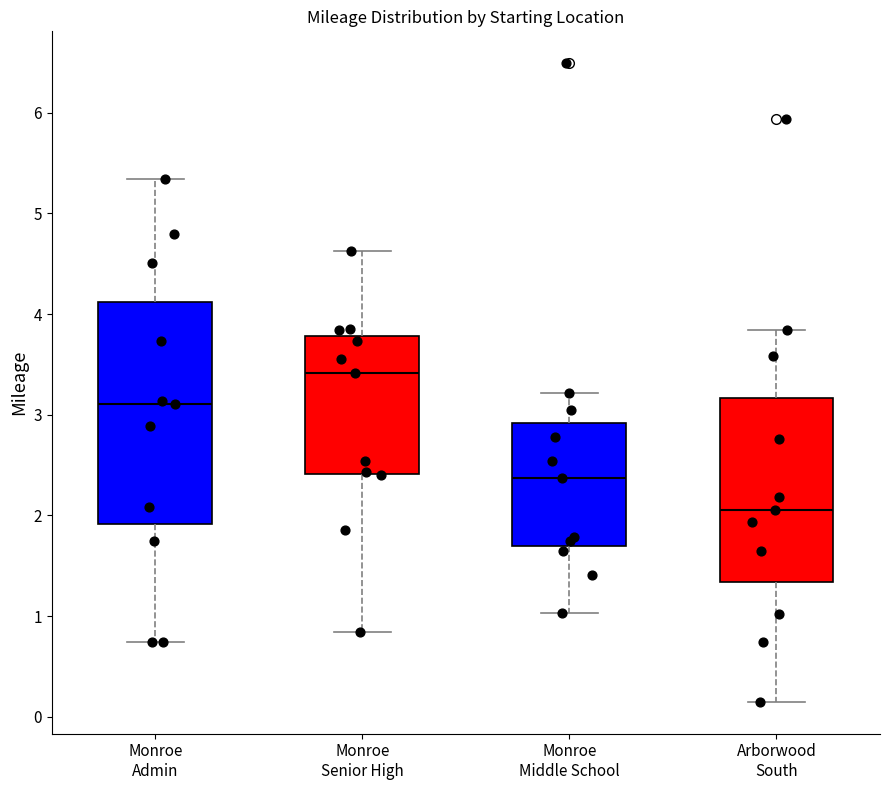

Which box is the tallest, from its lower edge to its upper edge?

Monroe Admin